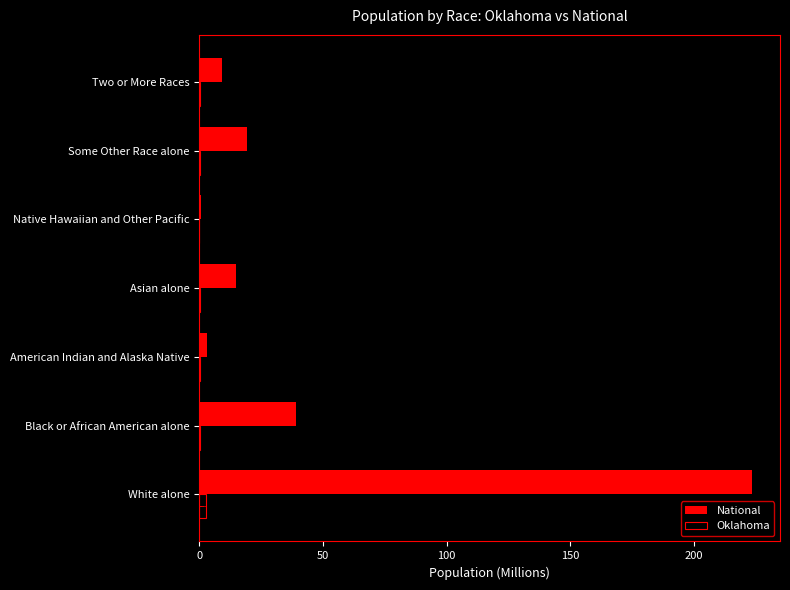

At which category is the sum across all series the highest?

White alone